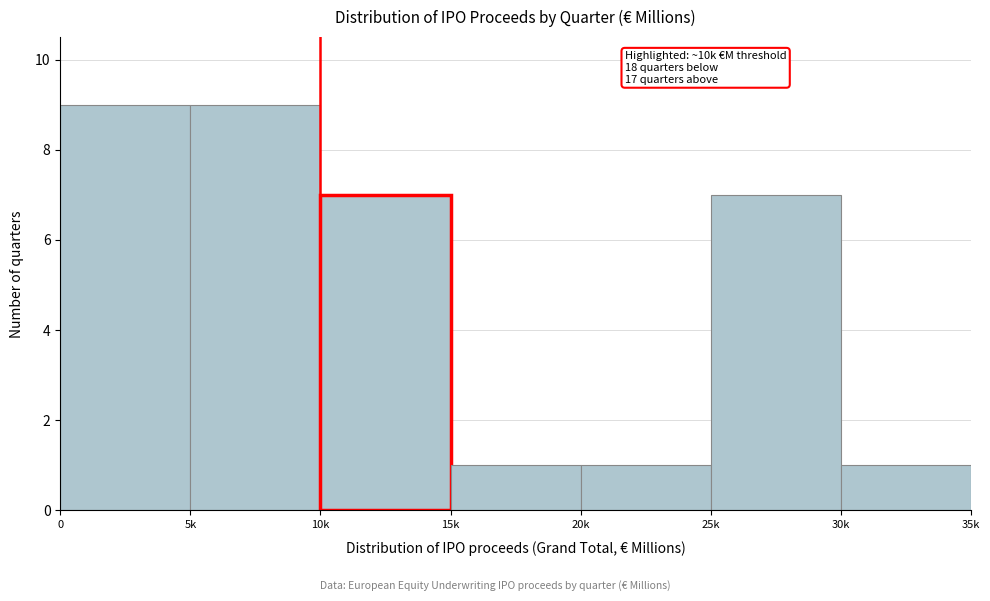

Reading right to left, what are all the values shown in this chart?

30k=1	25k=7	20k=1	15k=1	10k=7	5k=9	0=9